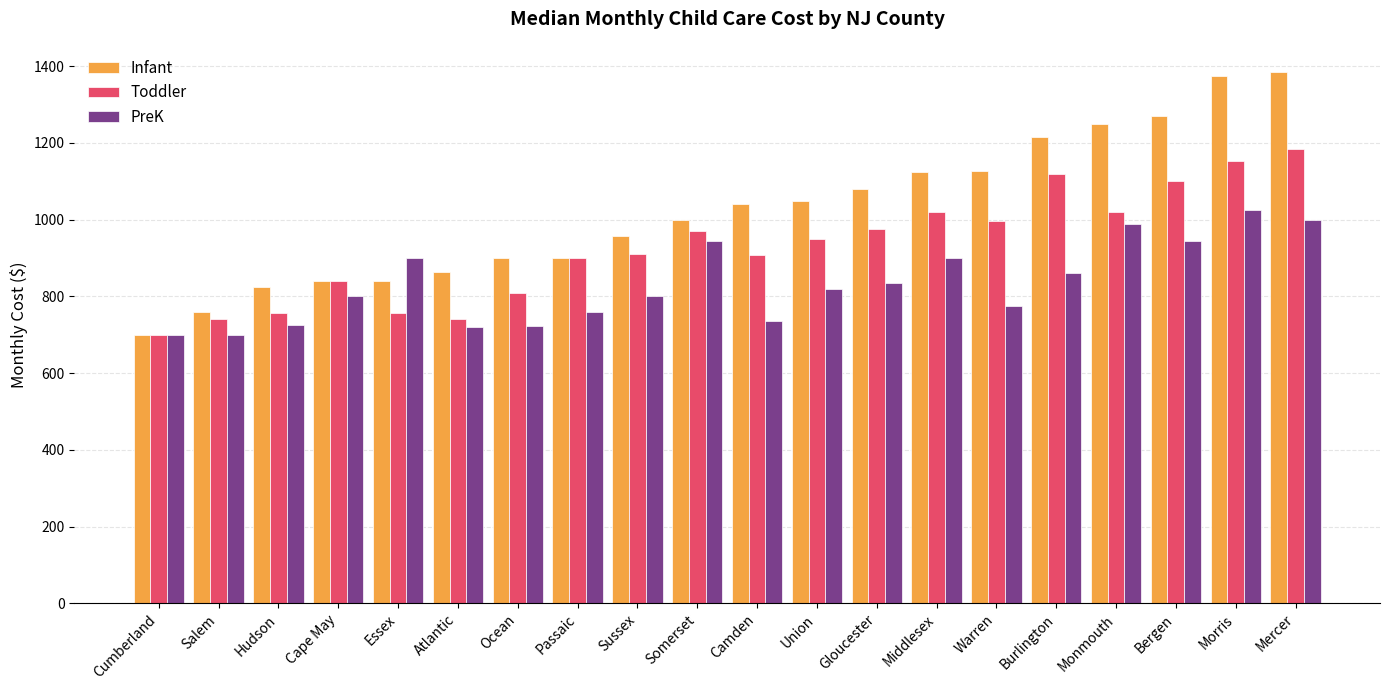

Which series has the largest range (max minus min)?

Infant